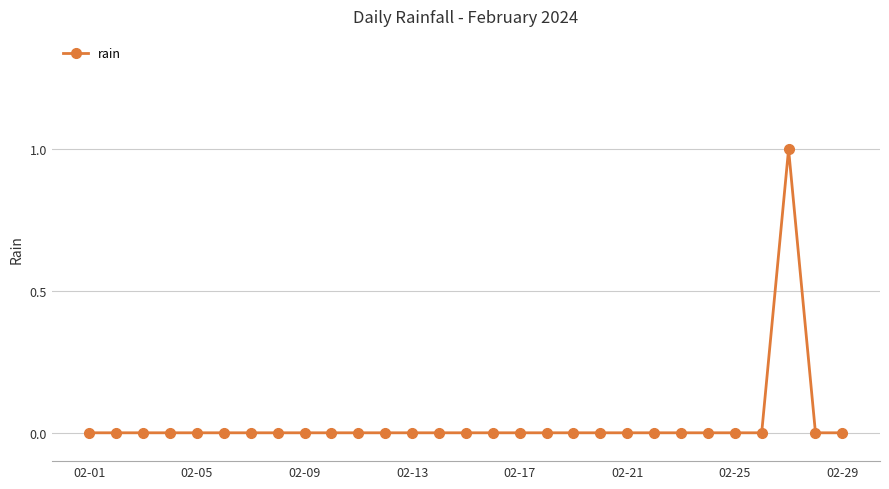

Count the number of data series in this chart.

1